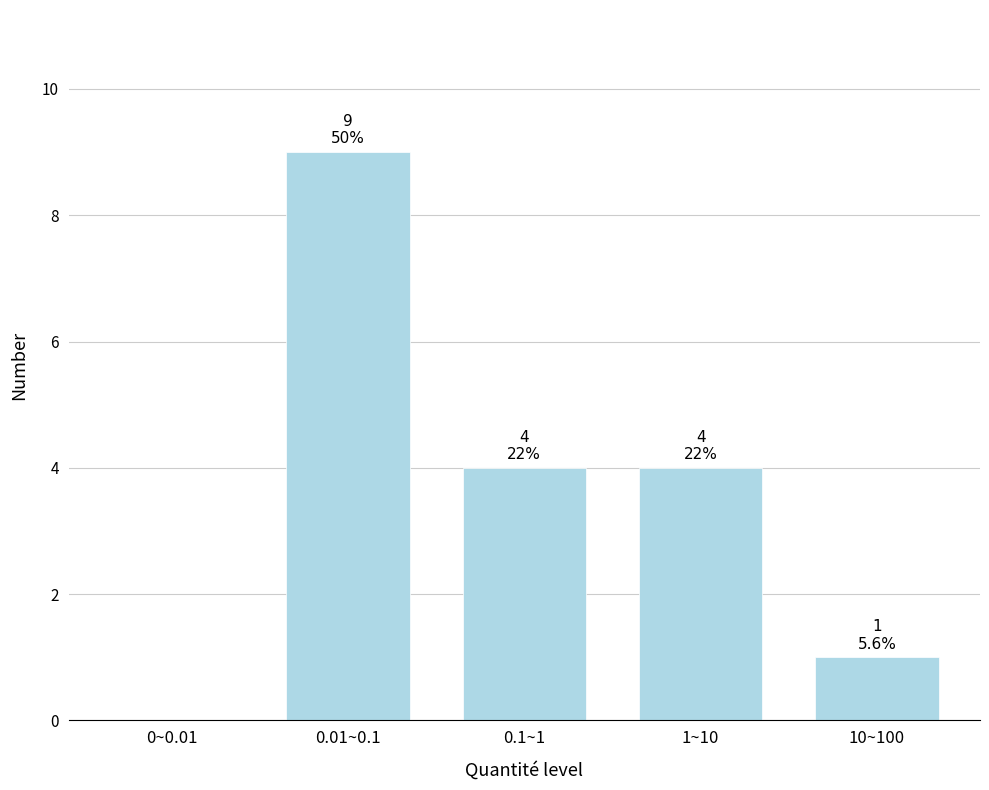

Reading left to right, list all the values displayed in this chart.

0~0.01=0	0.01~0.1=9	0.1~1=4	1~10=4	10~100=1